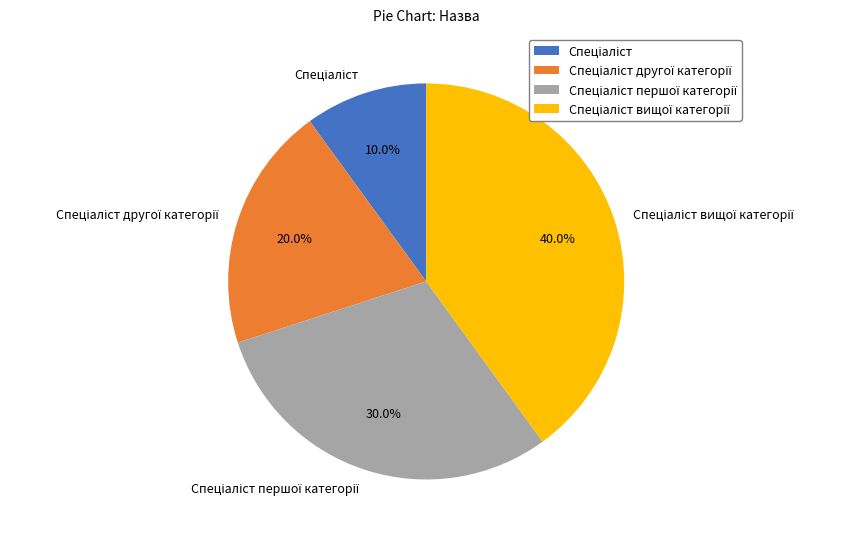

Is there a majority slice in this chart?

No